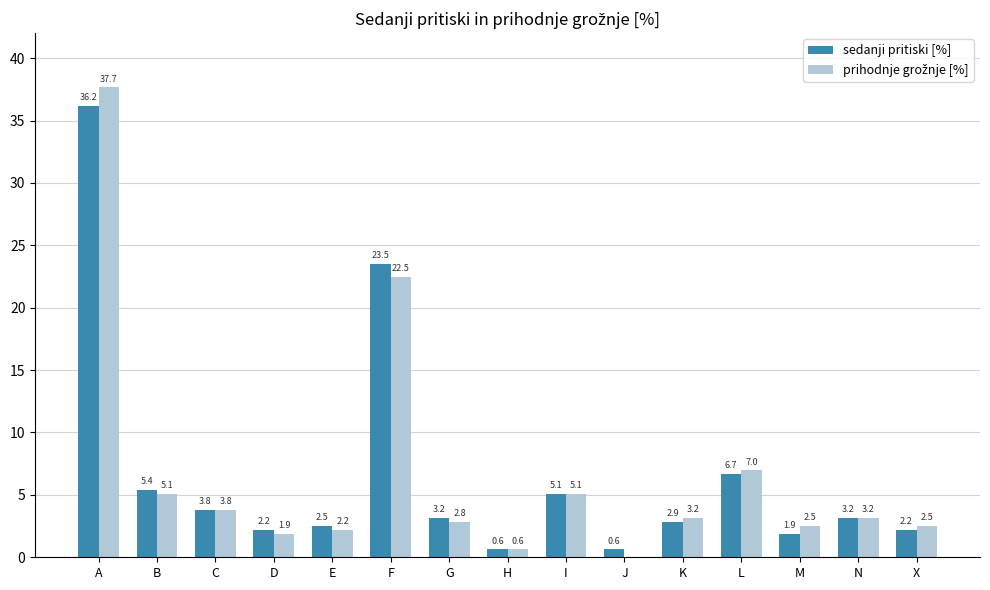

The sedanji pritiski [%] series shows 3.2 at M. True or false?

False